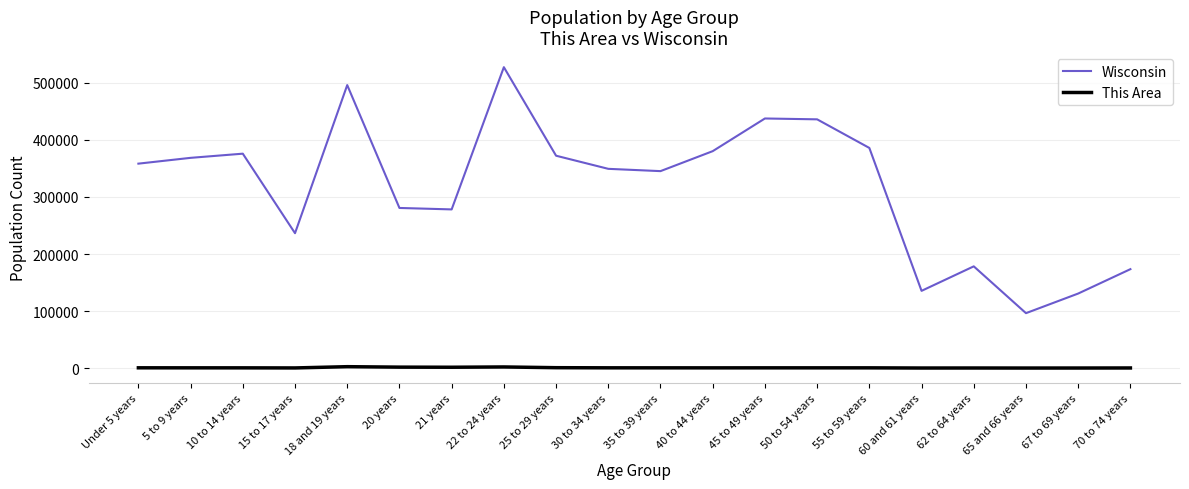

Does the chart have visible grid lines?

Yes